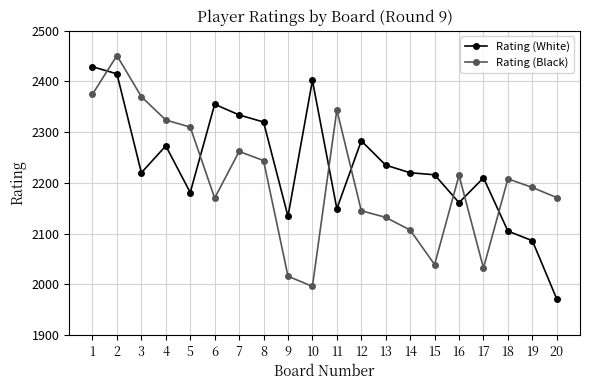

Rank the series at 10 from lowest to highest value.

Rating (Black), Rating (White)